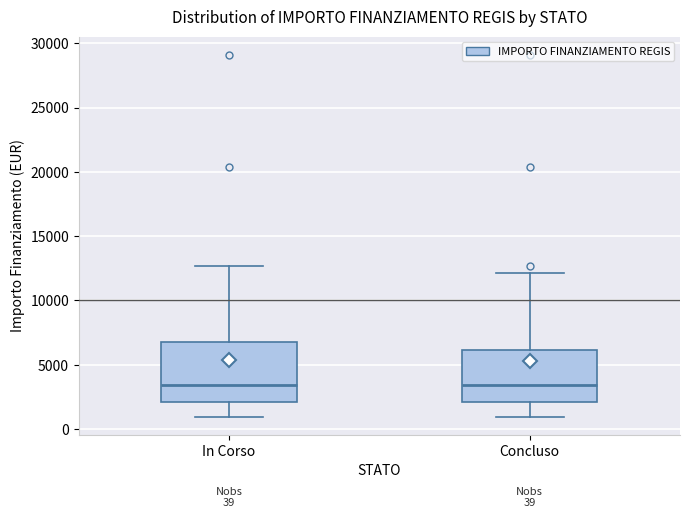

Which box is the tallest, from its lower edge to its upper edge?

In Corso